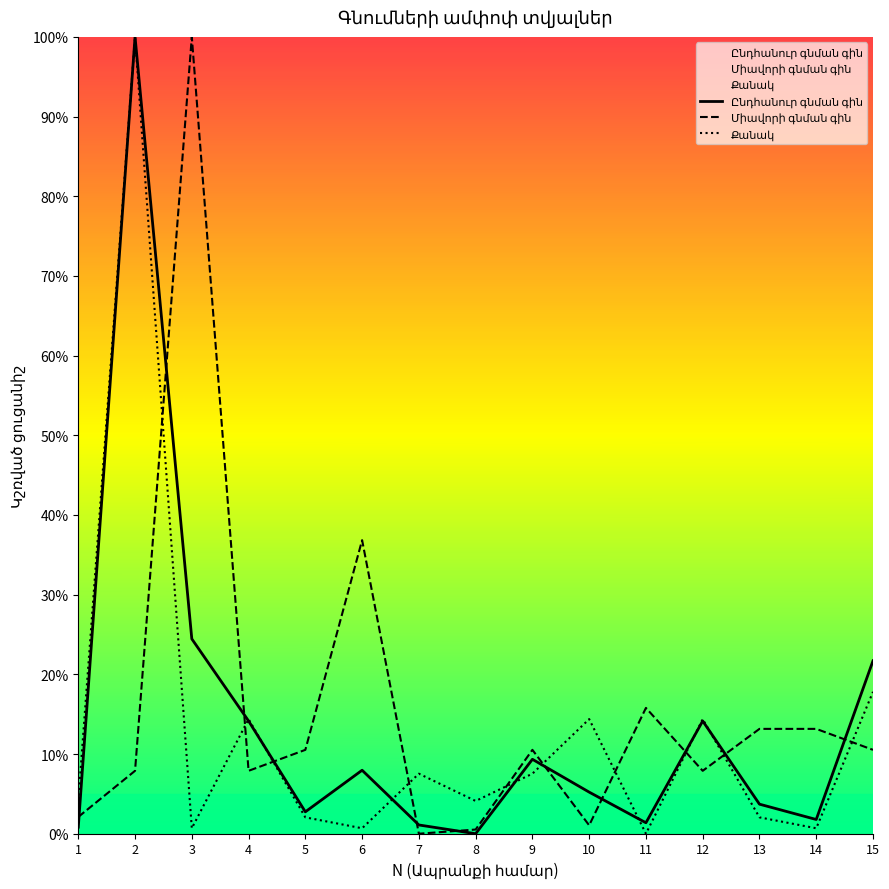

Reading left to right, what are all the values shown in this chart?

Ընդհանուր գնման գին: 1=0.0	2=1.0	3=0.2	4=0.1	5=0.0	6=0.1	7=0.0	8=0.0	9=0.1	10=0.1	11=0.0	12=0.1	13=0.0	14=0.0	15=0.2
Միավորի գնման գին: 1=0.0	2=0.1	3=1.0	4=0.1	5=0.1	6=0.4	7=0.0	8=0.0	9=0.1	10=0.0	11=0.2	12=0.1	13=0.1	14=0.1	15=0.1
Քանակ: 1=0.0	2=1.0	3=0.0	4=0.1	5=0.0	6=0.0	7=0.1	8=0.0	9=0.1	10=0.1	11=0.0	12=0.1	13=0.0	14=0.0	15=0.2